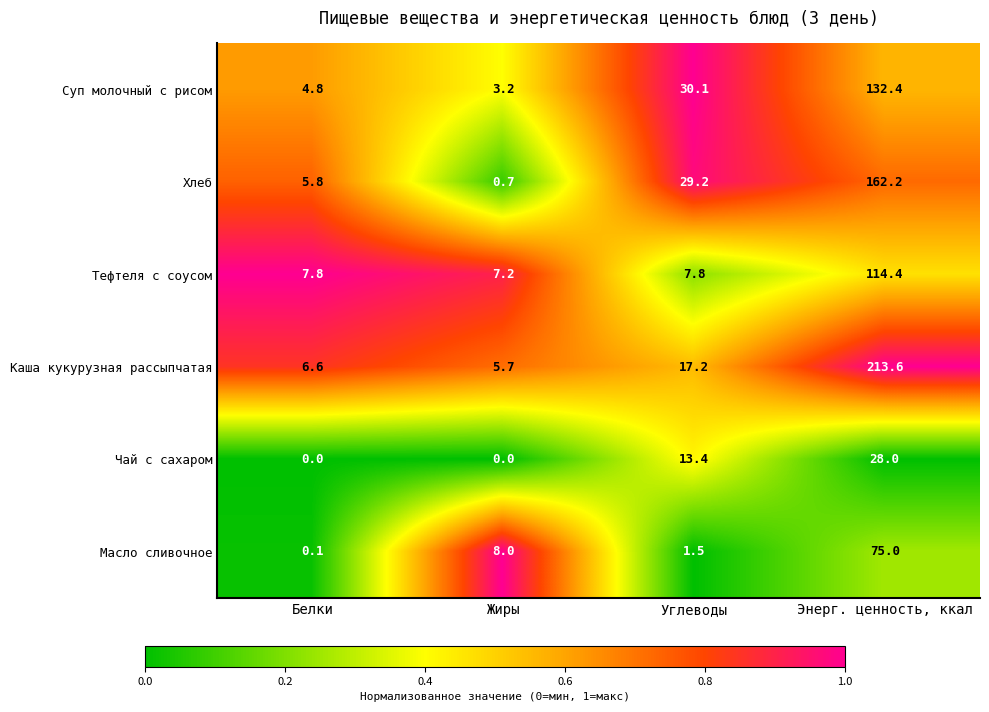

What is the average value of the Хлеб series?

49.5